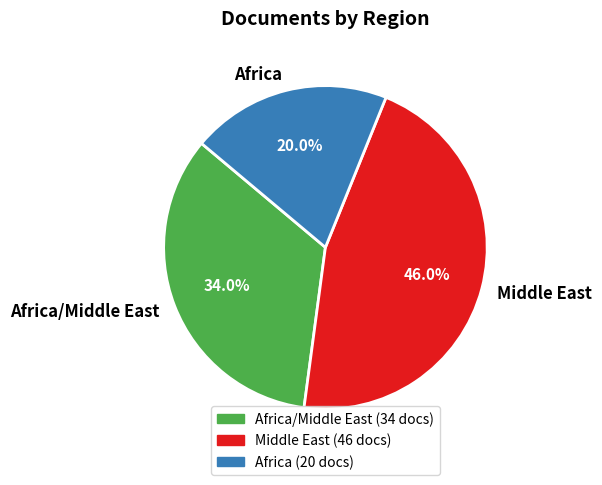

How many segments does this pie chart have?

3